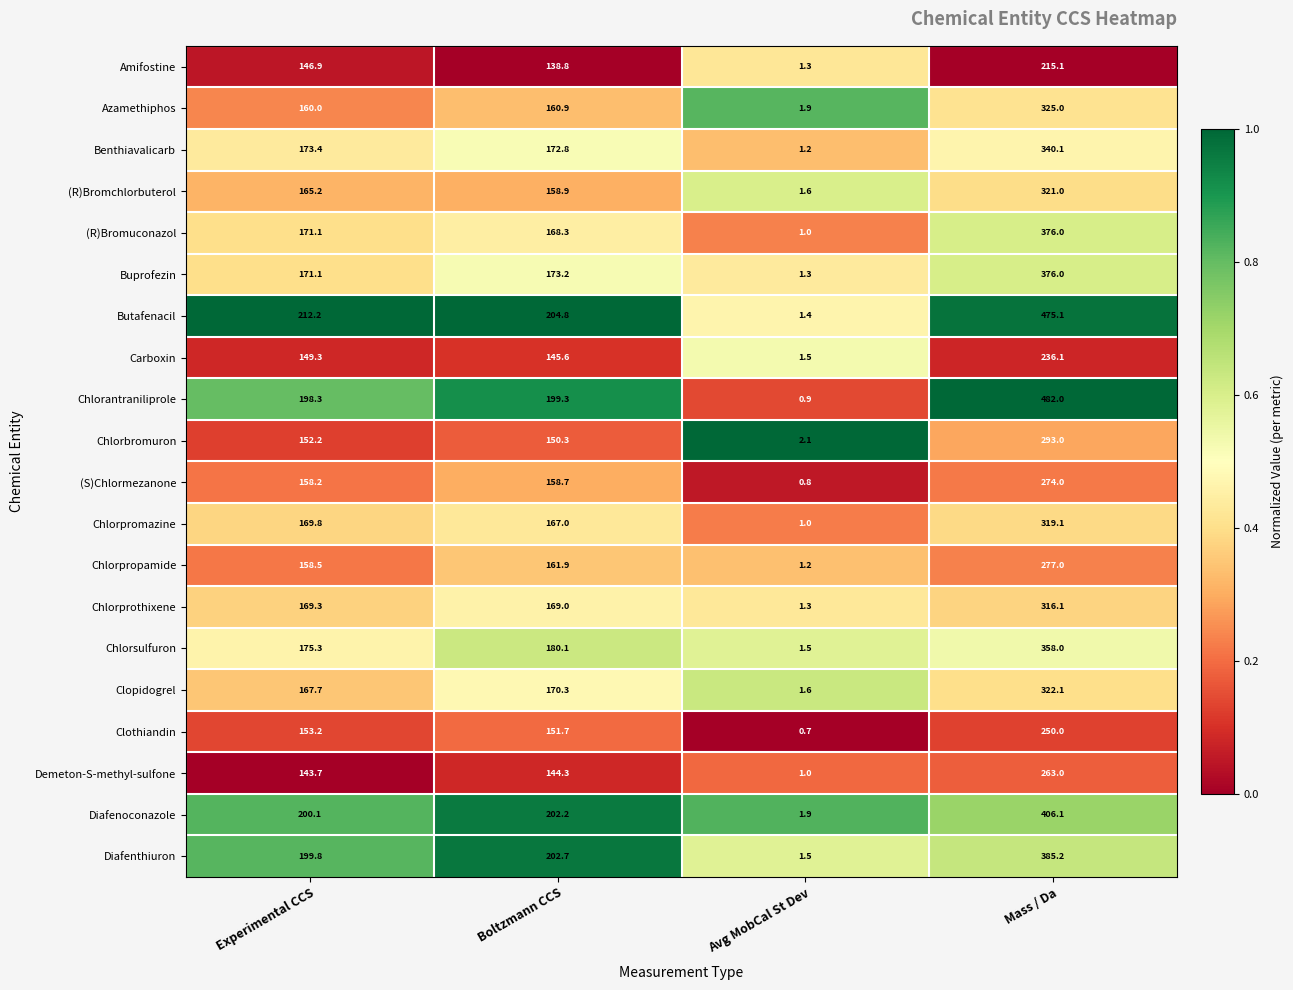

Where does the Clopidogrel series first go above 170?

Boltzmann CCS